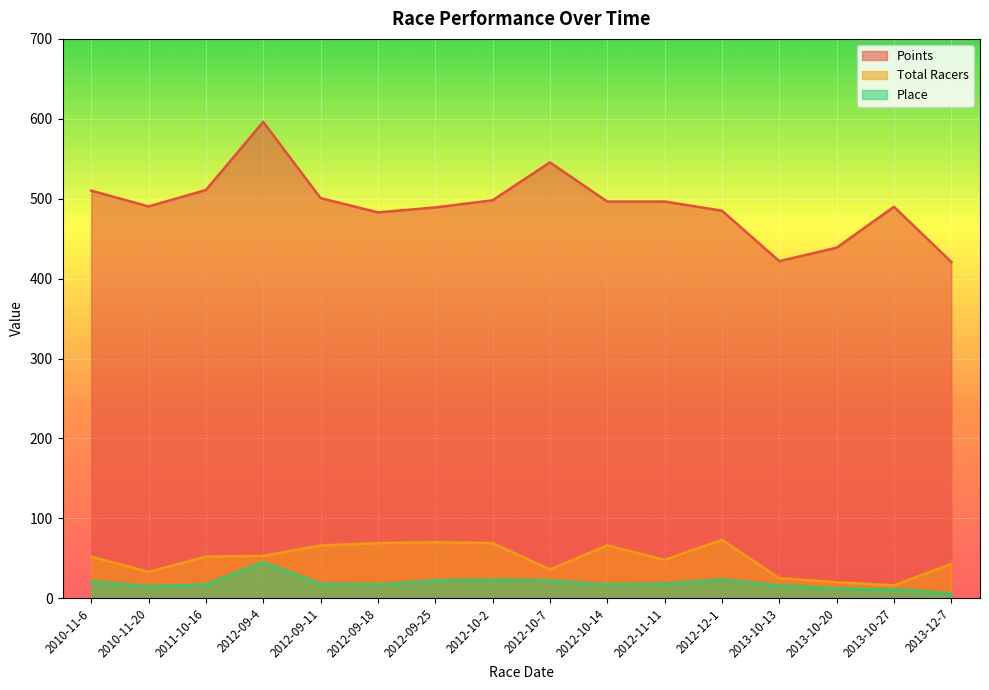

What are all the series names shown in the legend?

Points, Total Racers, Place